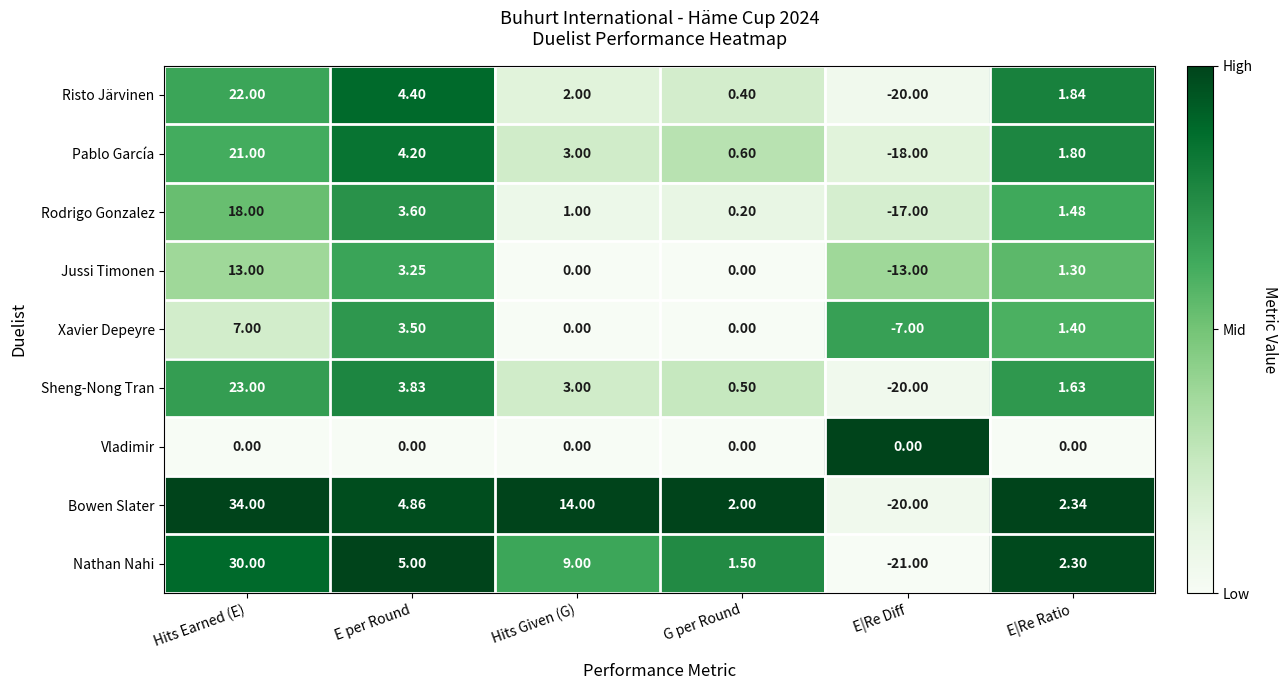

Which category has the lowest value across all series?

E|Re Diff